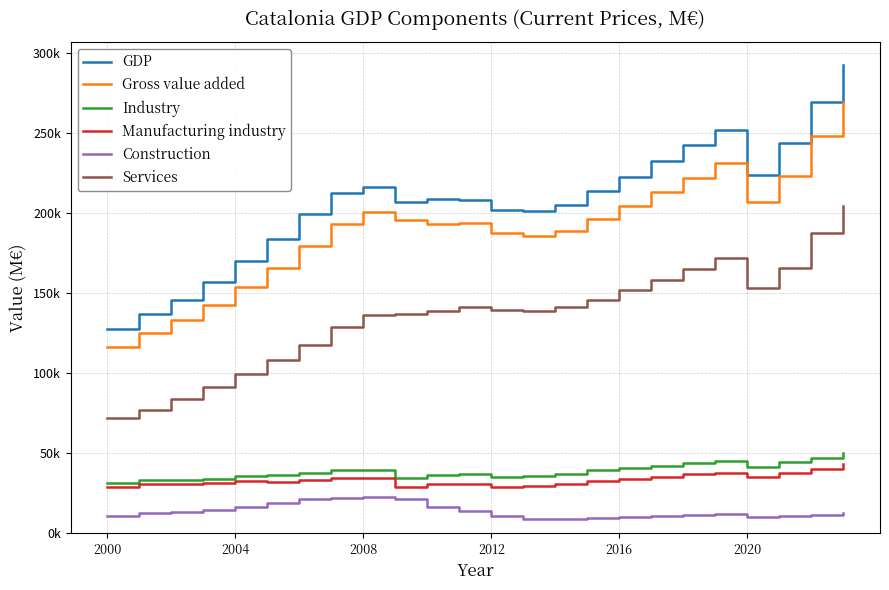

Does the chart have visible grid lines?

Yes